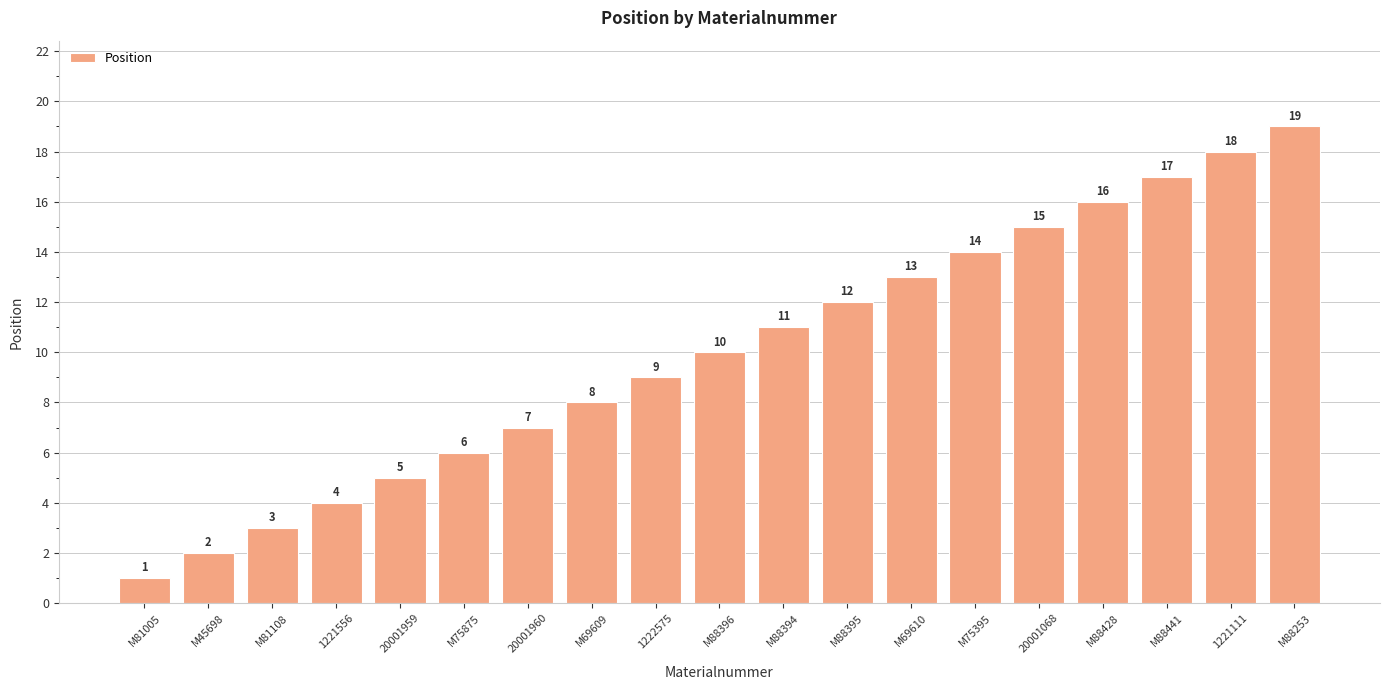

How many bars are there in total?

19